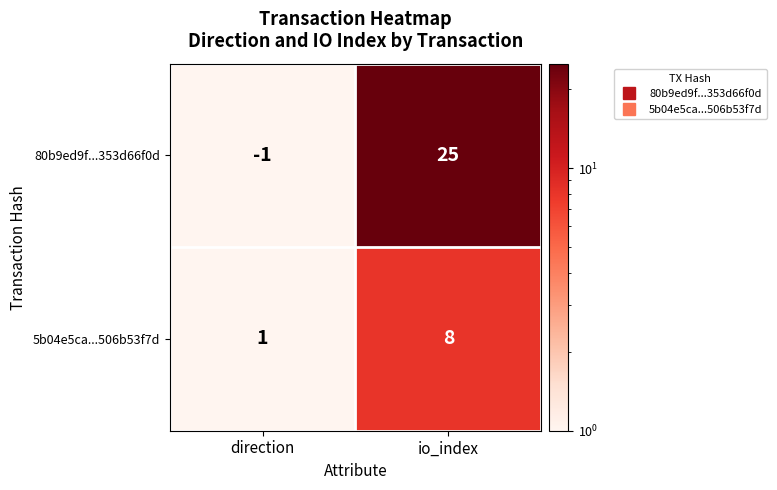

What is the difference between the highest and lowest values at io_index?

17